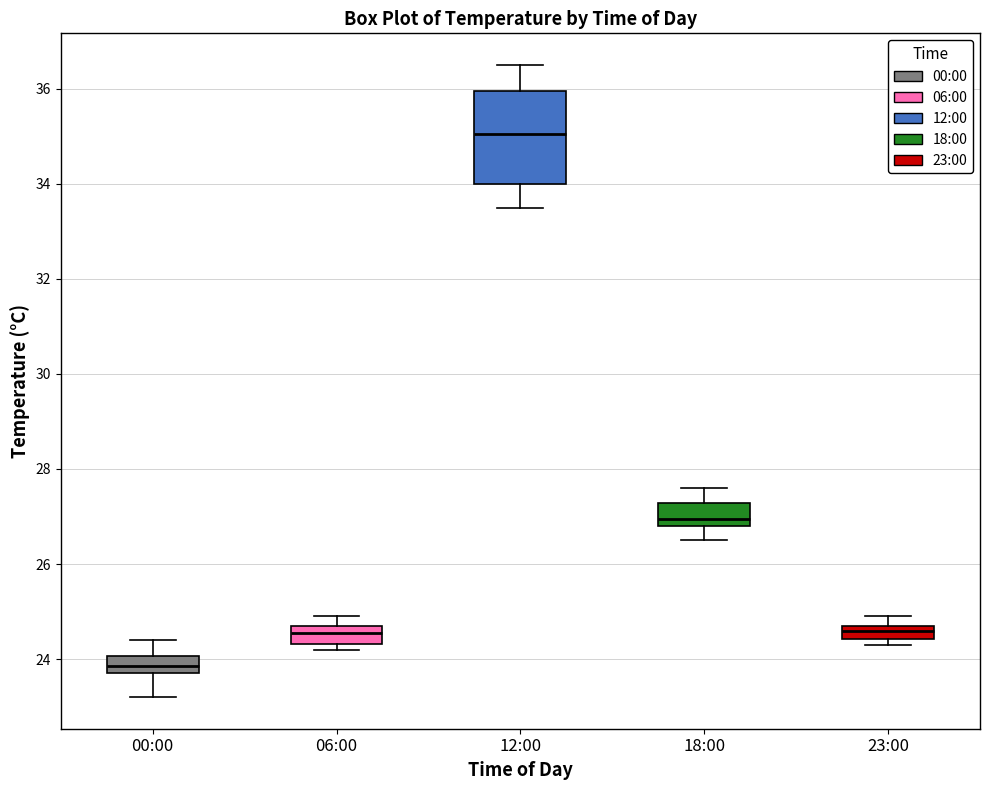

Which box has the highest median line?

12:00